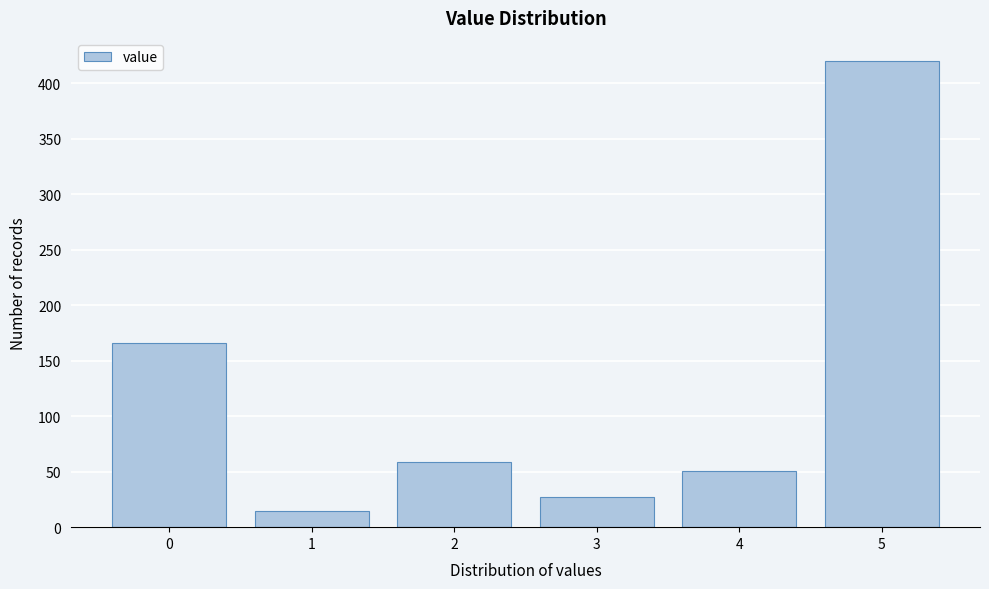

Reading right to left, transcribe all the data shown in this chart.

5=420	4=51	3=27	2=59	1=15	0=166